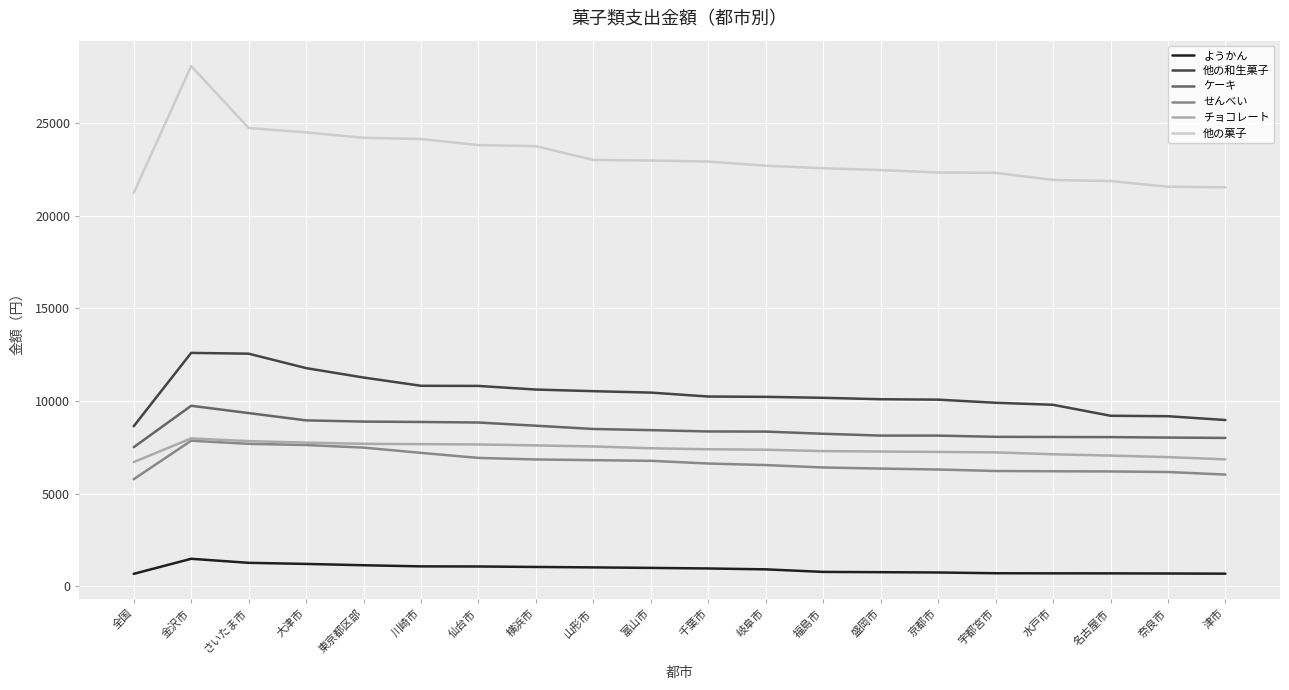

What are all the series names shown in the legend?

ようかん, 他の和生菓子, ケーキ, せんべい, チョコレート, 他の菓子